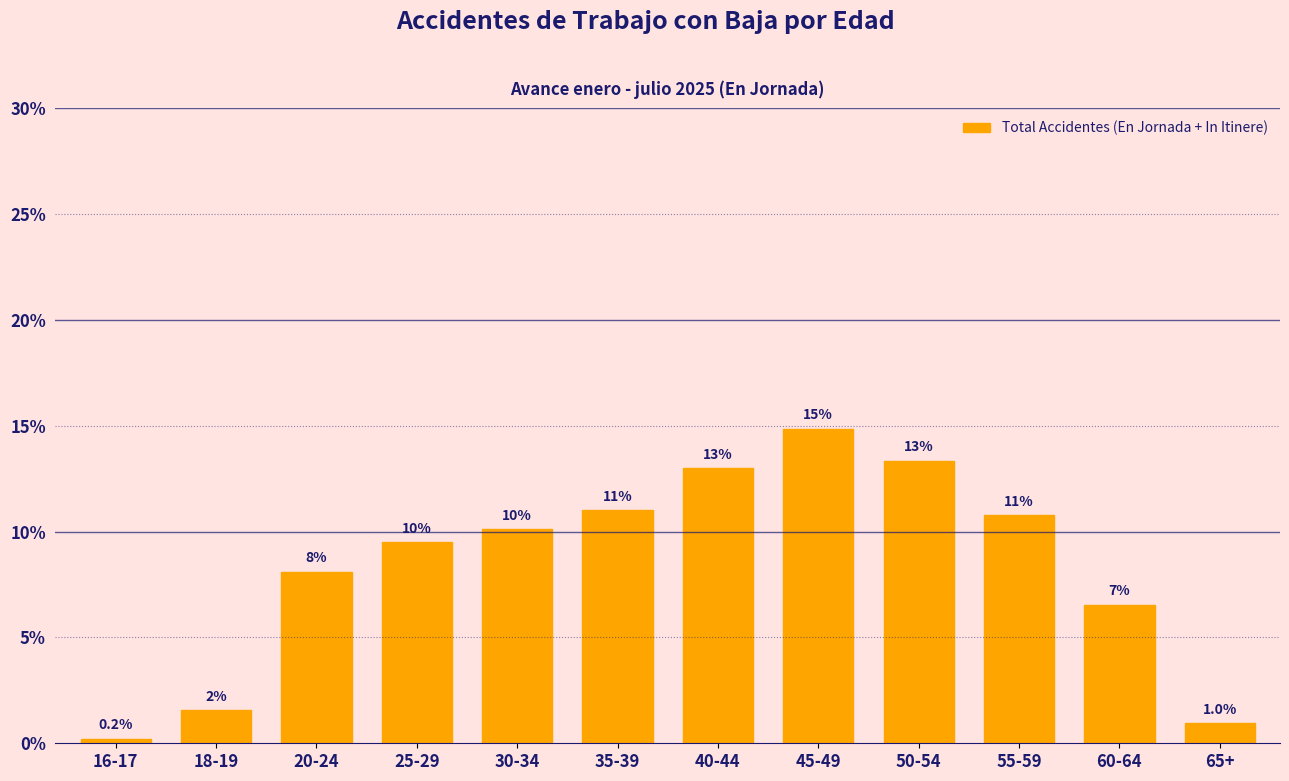

Is it true that the value at 40-44 is 13.0?

True